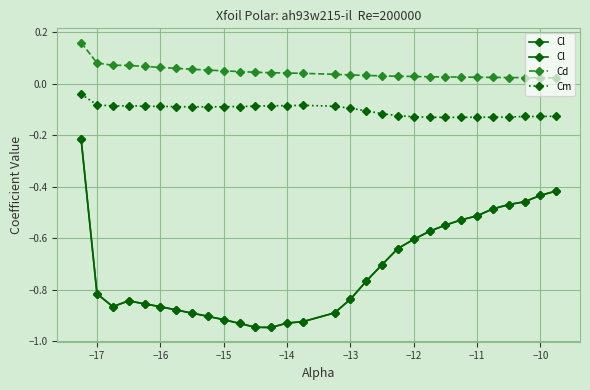

What is the sum of all Cl values?

-21.6